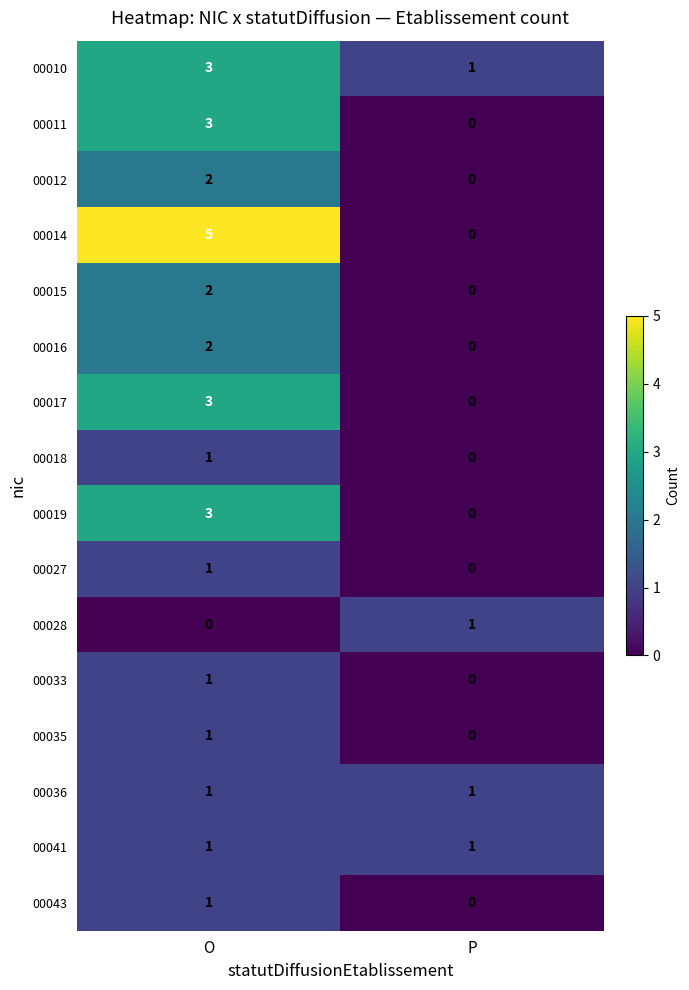

Which series has the largest total across all categories?

00014